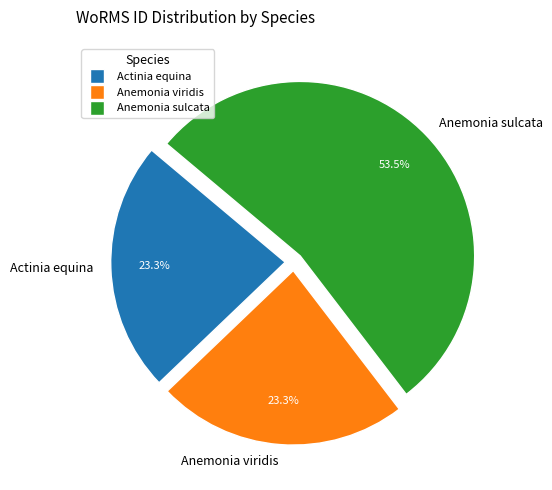

Between Anemonia viridis and Anemonia sulcata, which is larger?

Anemonia sulcata